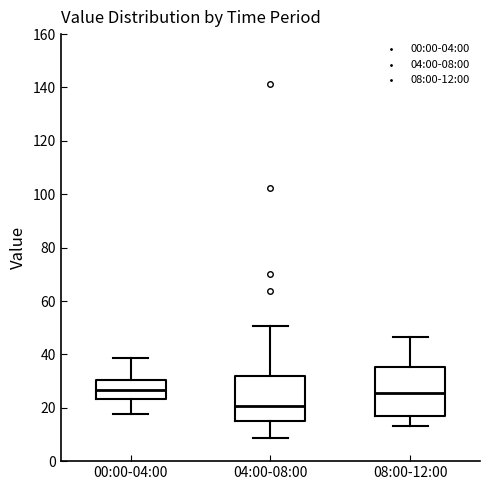

Reading left to right, read every box against the y-axis: the position of its median line, the range the box covers, and the ends of its whiskers. The values are not printed on the chart, so give them approximately, as read against the axis.

00:00-04:00: median 26, box 24 to 30, whiskers 18 to 38
04:00-08:00: median 20, box 16 to 32, whiskers 8 to 50
08:00-12:00: median 26, box 16 to 36, whiskers 14 to 46